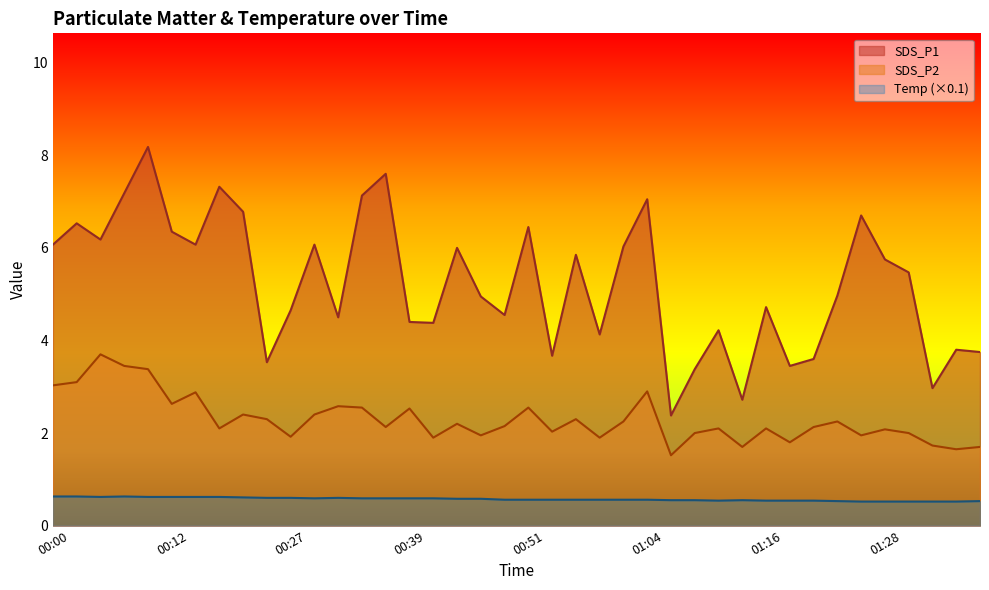

How many lines are shown in the chart?

2